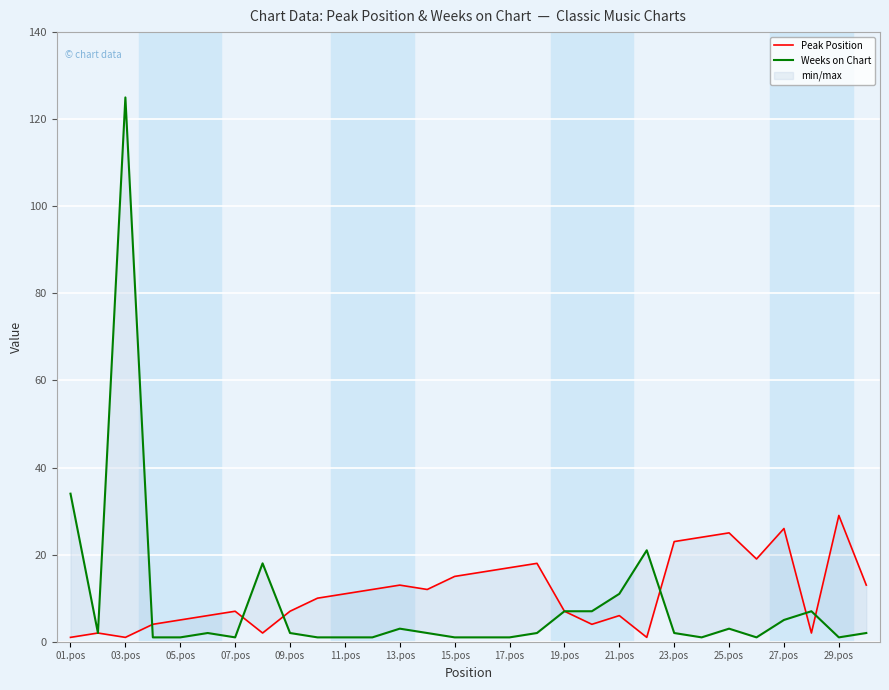

True or false: Weeks on Chart has more than 2 points higher than both neighbors.

True